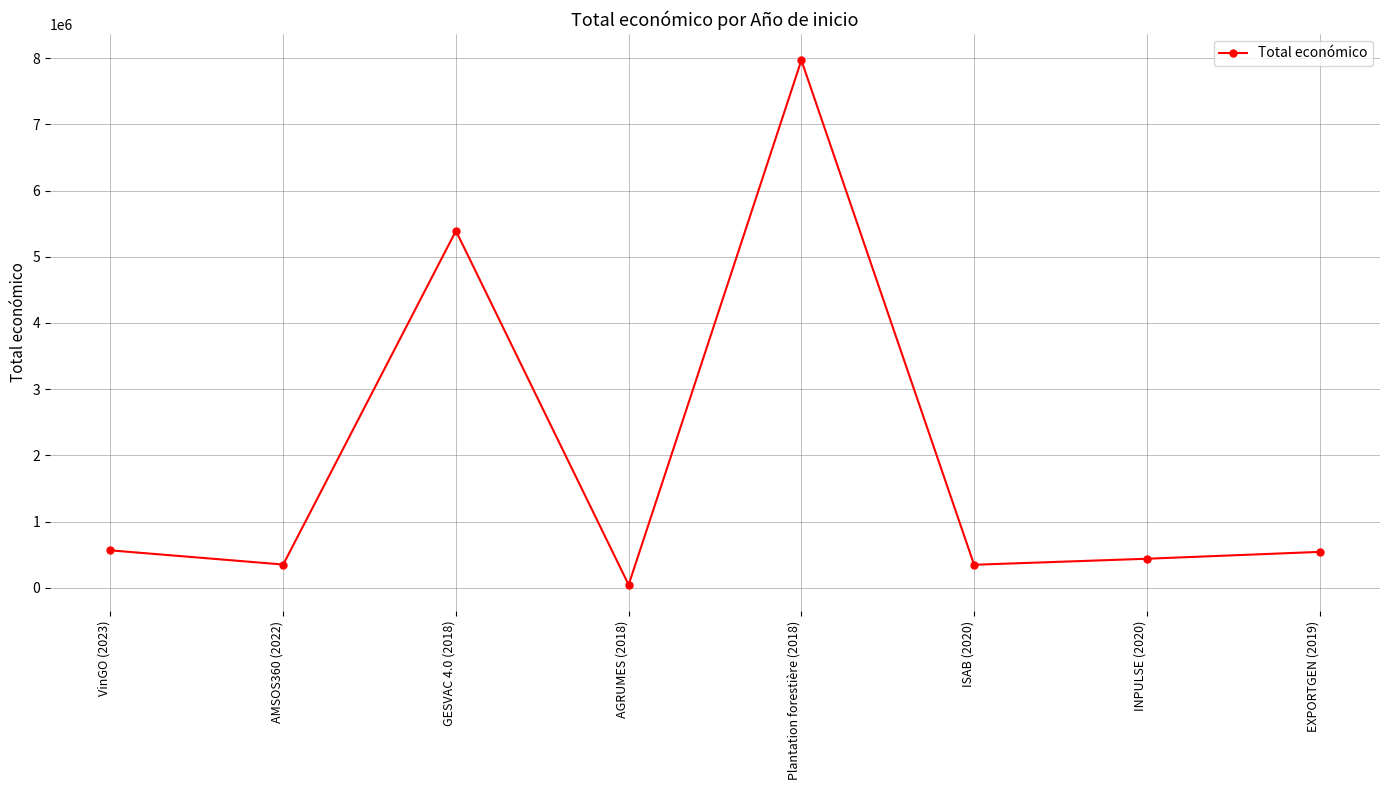

Is this an area chart (filled region under the line)?

No